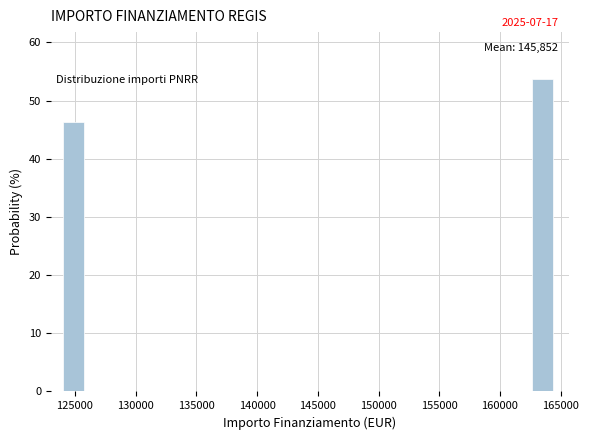

Over which range of the x-axis is the bar tallest?

162500 to 164500